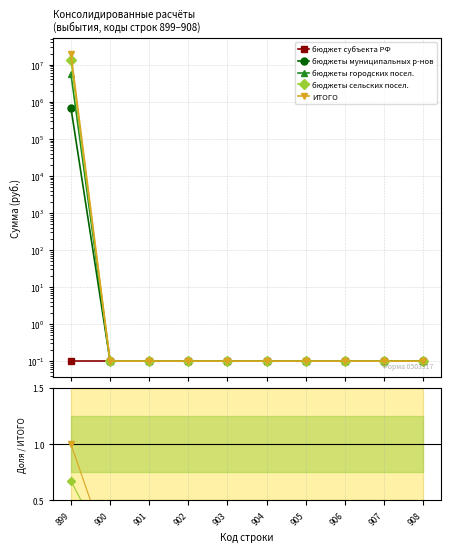

At 908, list the series in order from smallest to largest.

бюджет субъекта РФ, бюджеты муниципальных р-нов, бюджеты городских посел., бюджеты сельских посел., ИТОГО